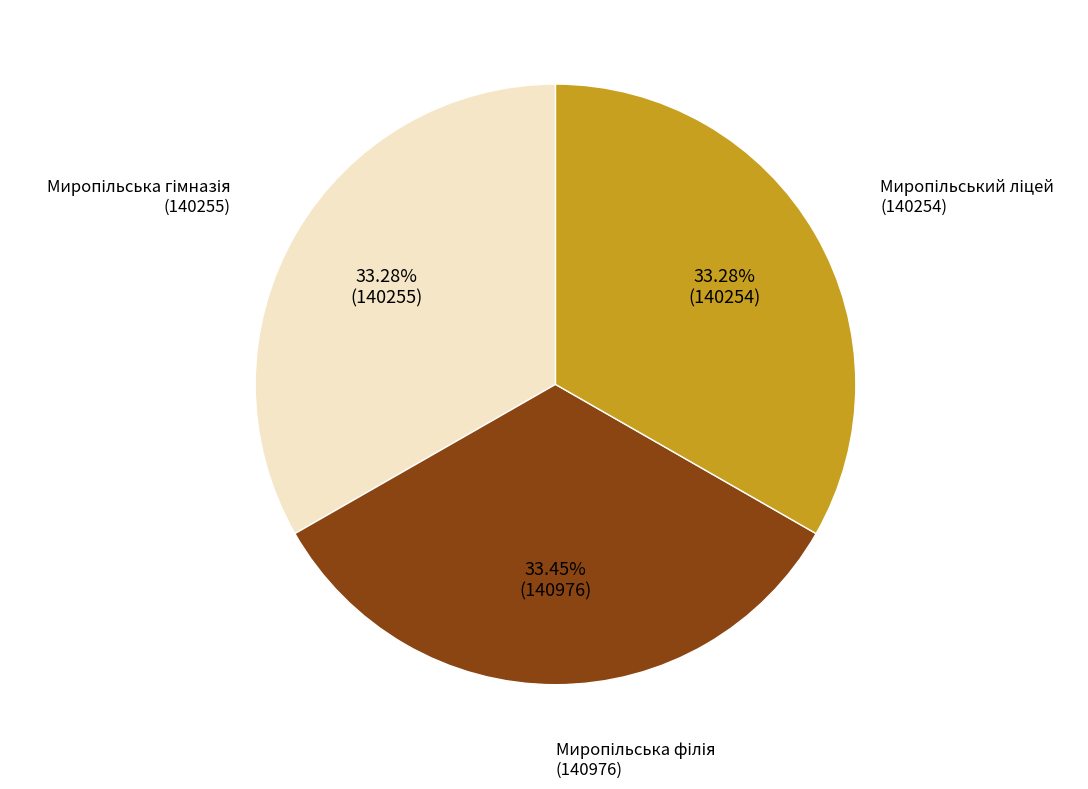

Is there any slice that represents more than half of the pie?

No